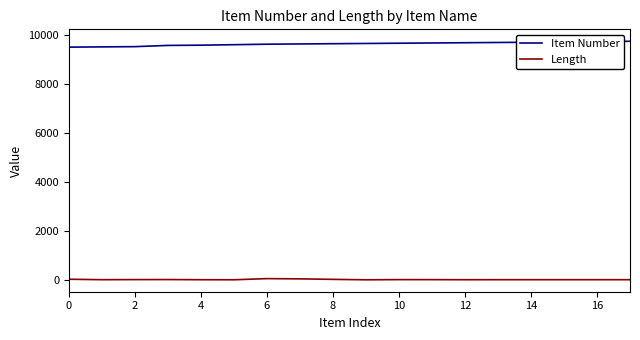

What is the difference between the maximum and minimum values in the Item Number series?

240